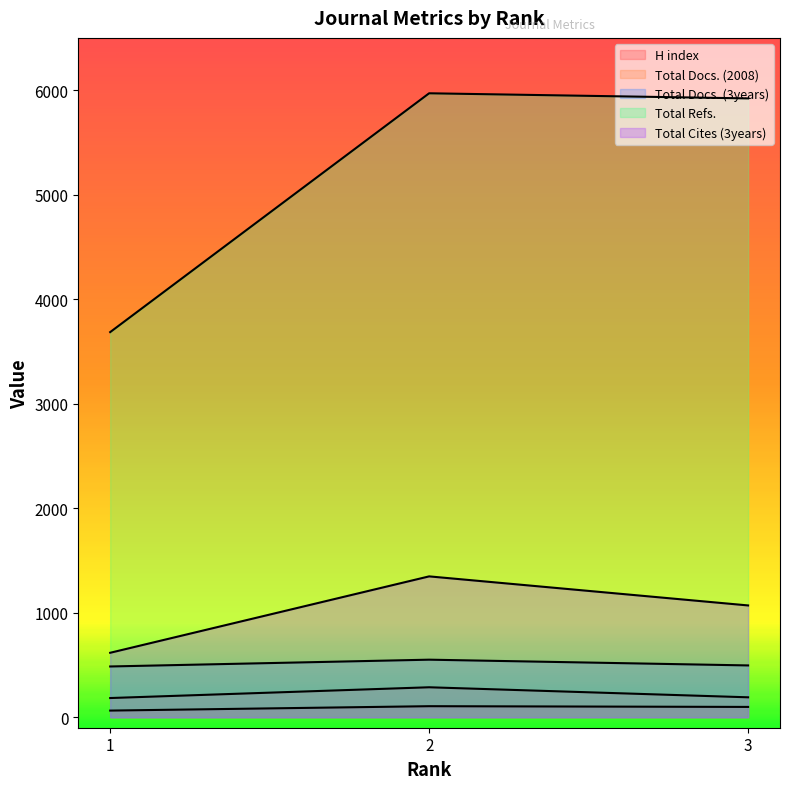

Which series has the largest total across all categories?

Total Refs.